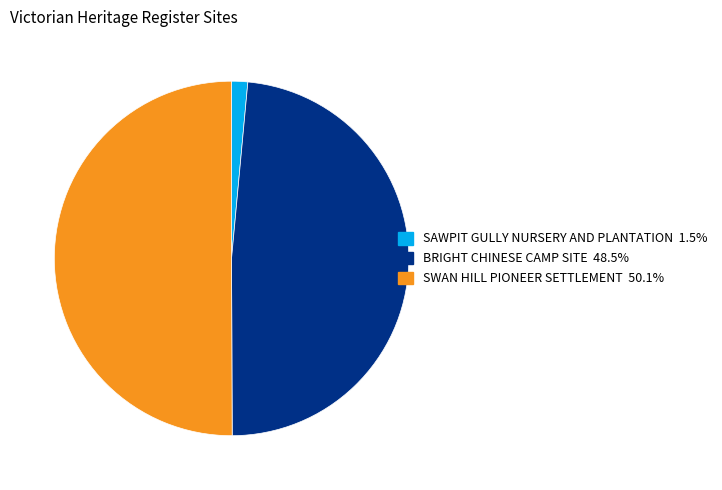

Which slice is the smallest?

SAWPIT GULLY NURSERY AND PLANTATION